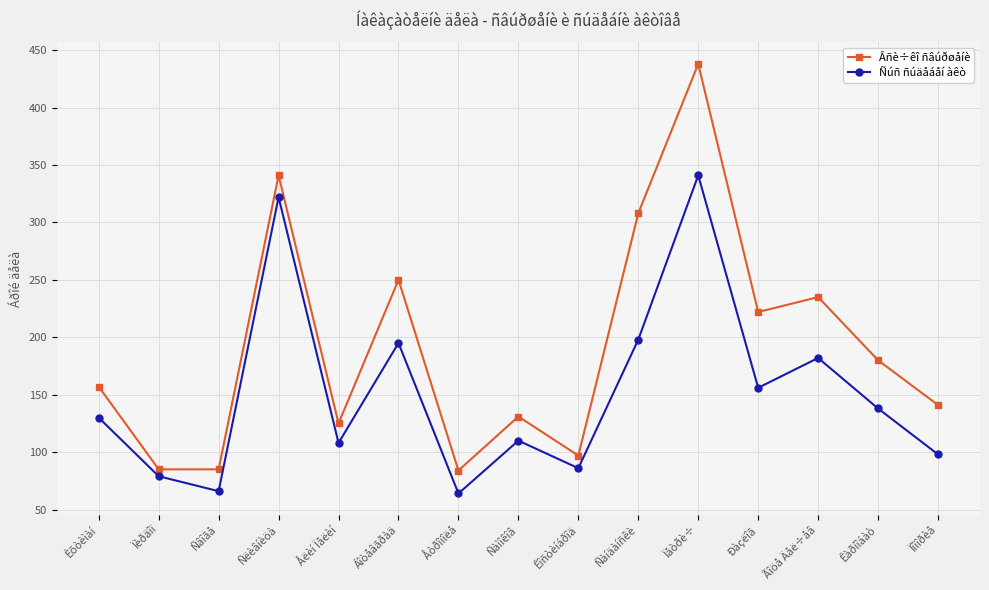

Which category has the highest value in the Âñè÷êî ñâúðøåíè series?

Ïåòðè÷